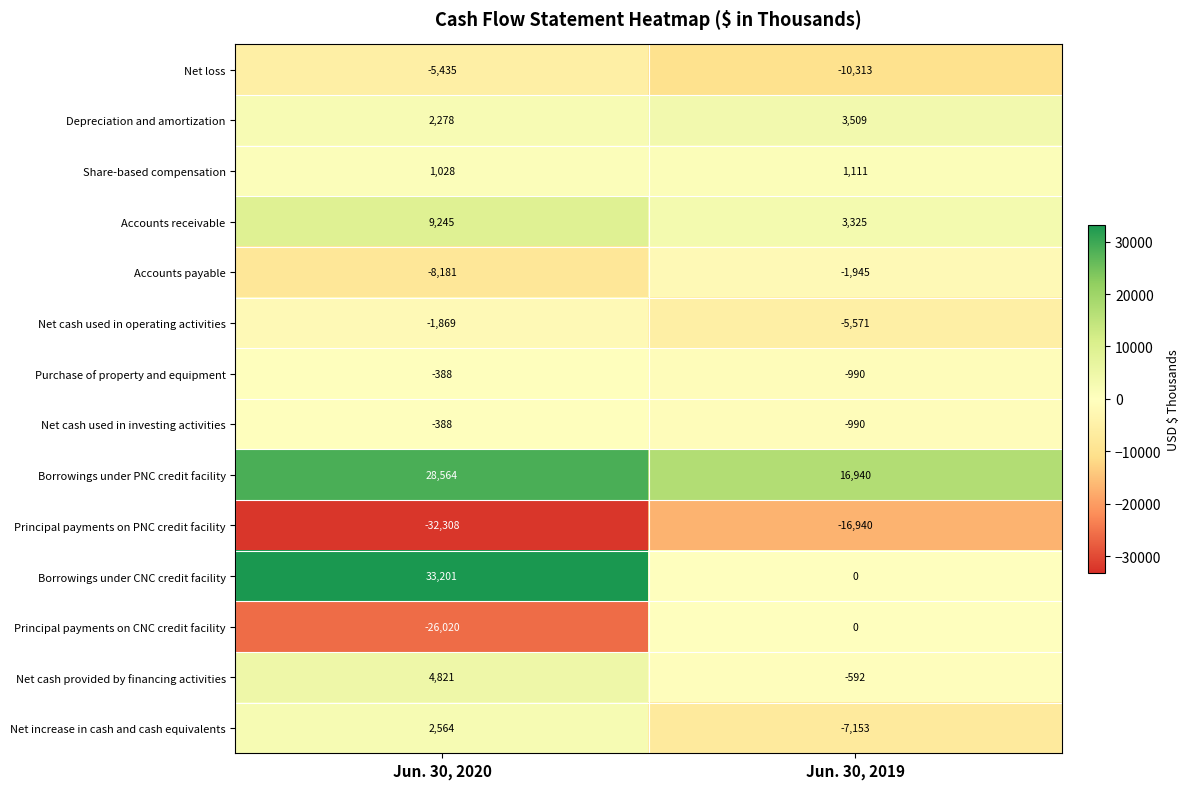

What is the greatest value displayed?

33201